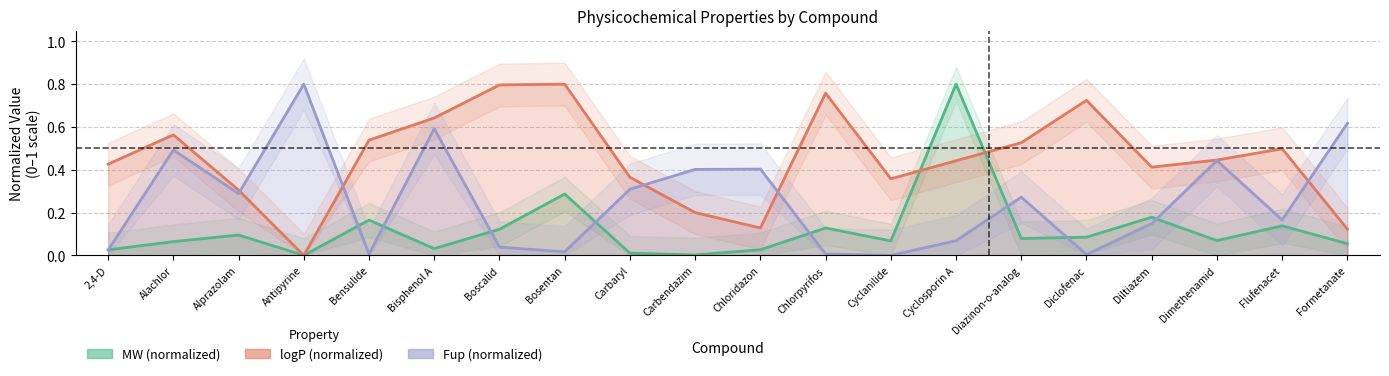

What is the value of the logP point at the 17th from the left?

0.4